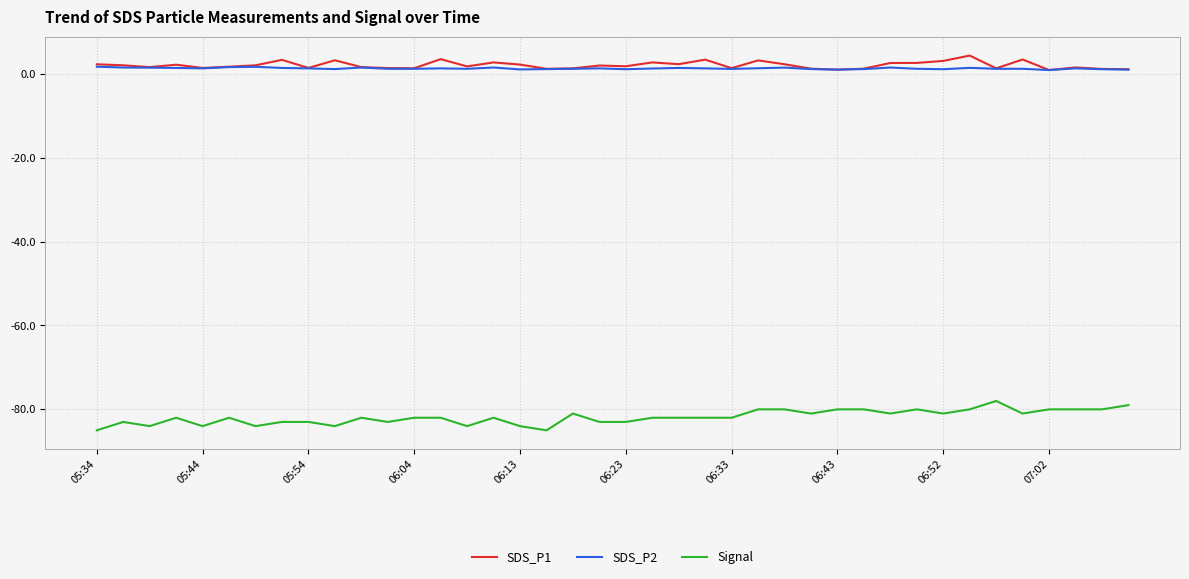

True or false: SDS_P2 and Signal intersect in this chart.

False